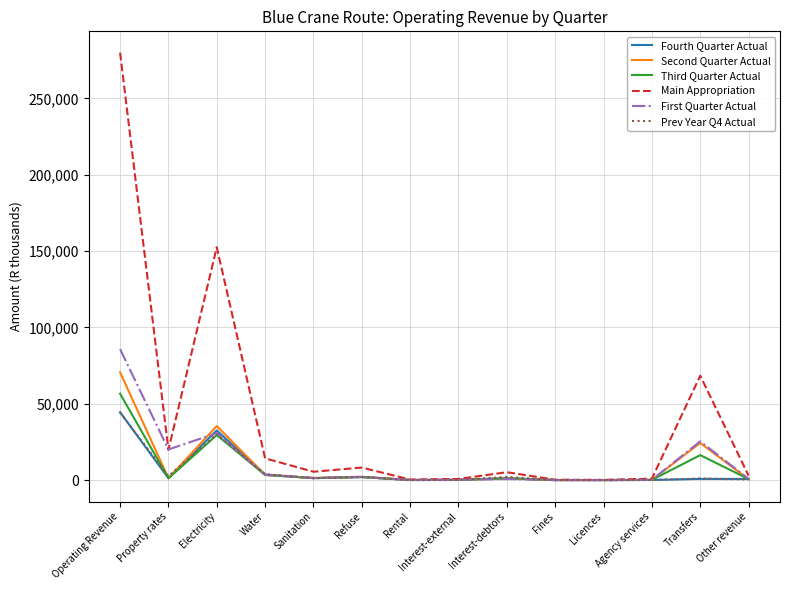

Which series changed the most between Operating Revenue and Rental?

Main Appropriation